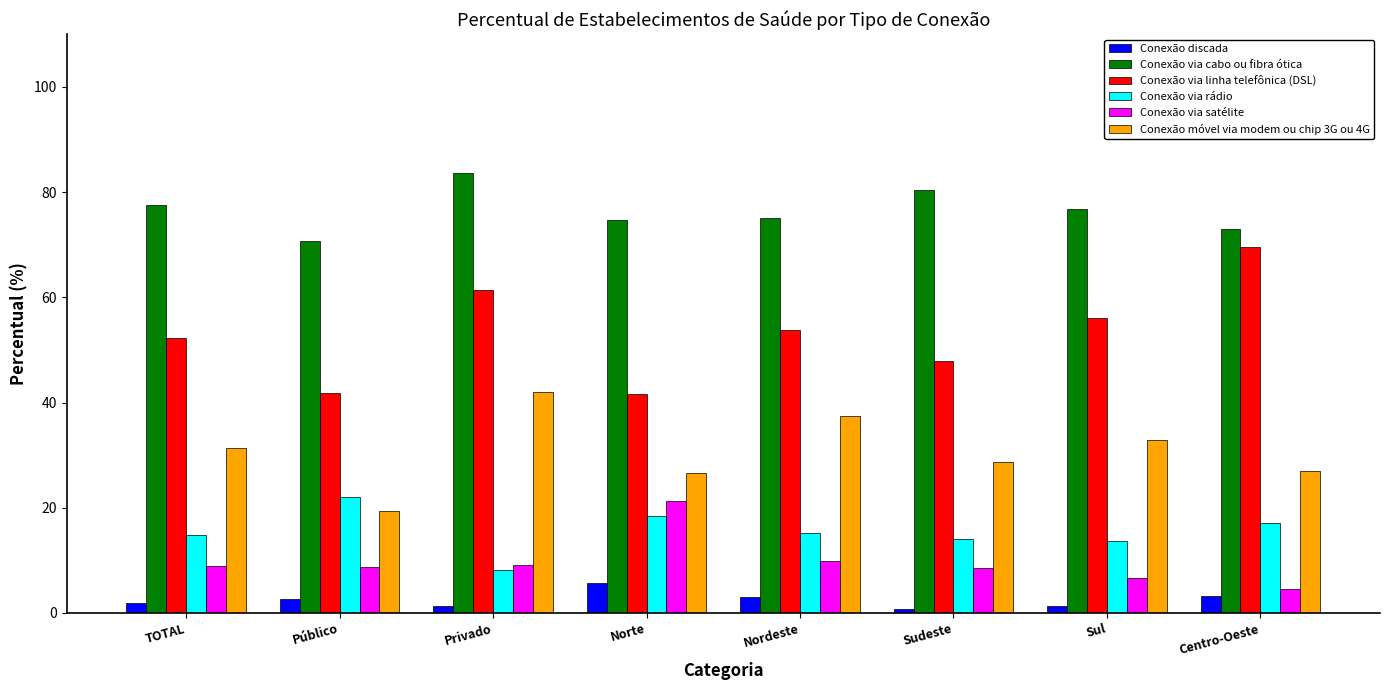

True or false: Conexão móvel via modem ou chip 3G ou 4G has a value of 50.7 at Nordeste.

False